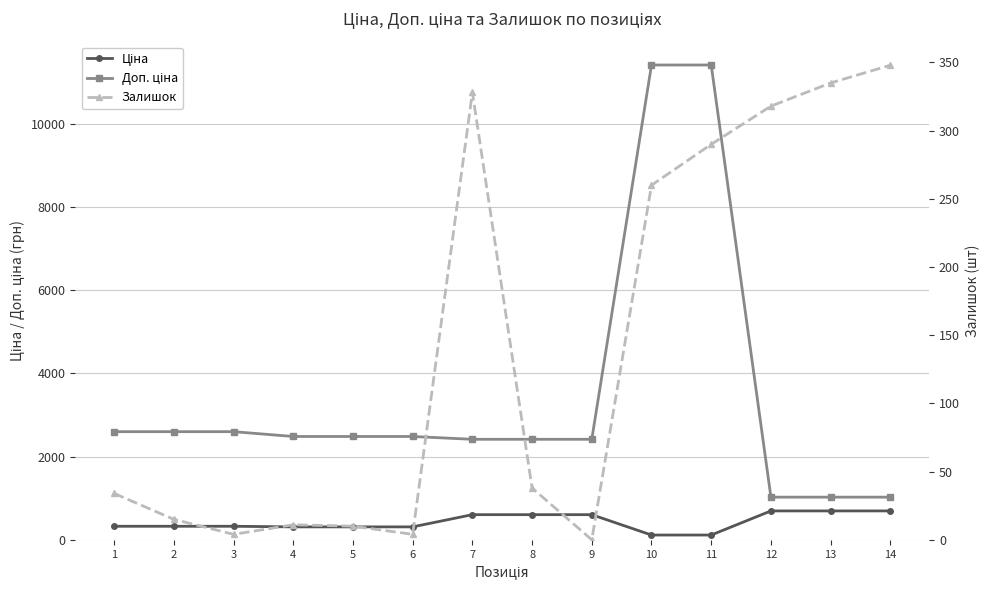

How many lines are shown in the chart?

3